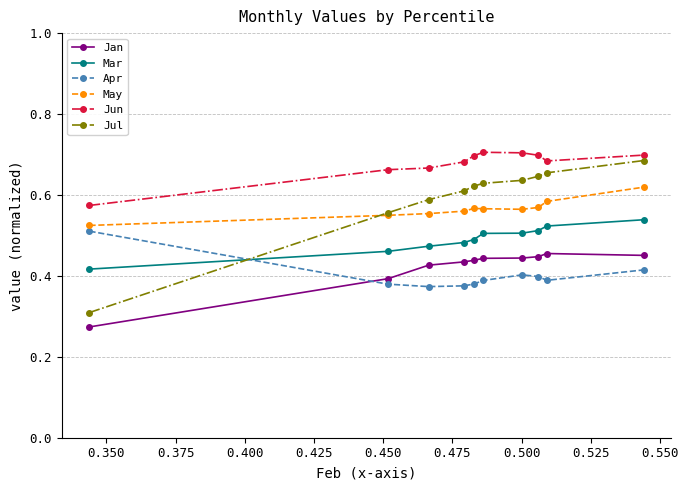

How many distinct data groups are displayed?

6